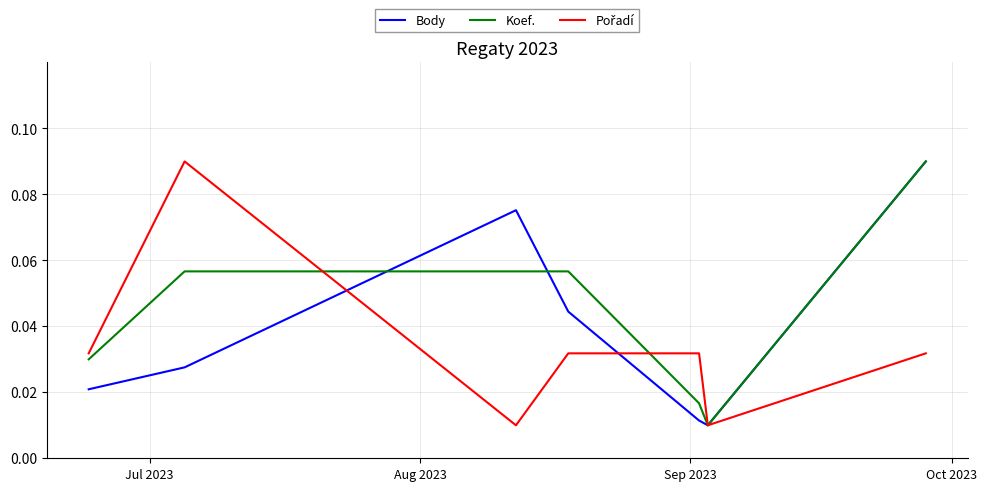

Which series has the largest total across all categories?

Koef.